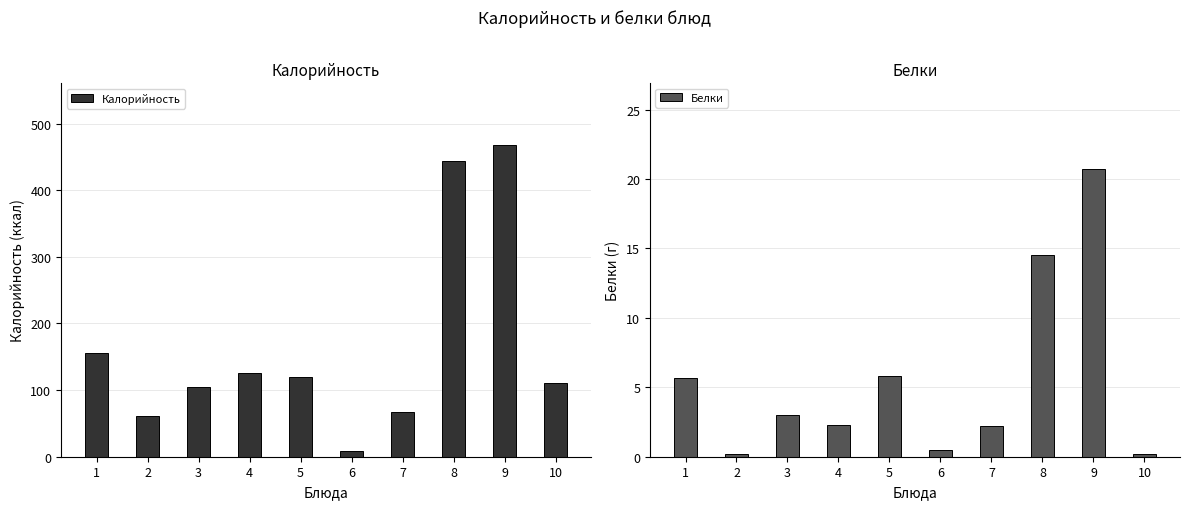

Reading left to right, extract all data points from this chart.

Калорийность: 155.0	61.6	104.8	125.1	120.0	8.4	67.2	443.8	467.4	111.1
Белки: 5.7	0.2	3.0	2.3	5.8	0.5	2.2	14.5	20.7	0.2